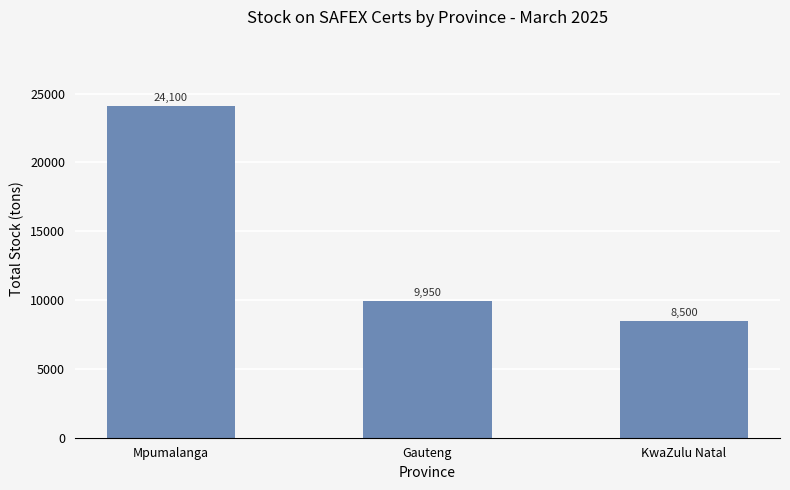

Reading left to right, transcribe all the data shown in this chart.

Mpumalanga=24100	Gauteng=9950	KwaZulu Natal=8500